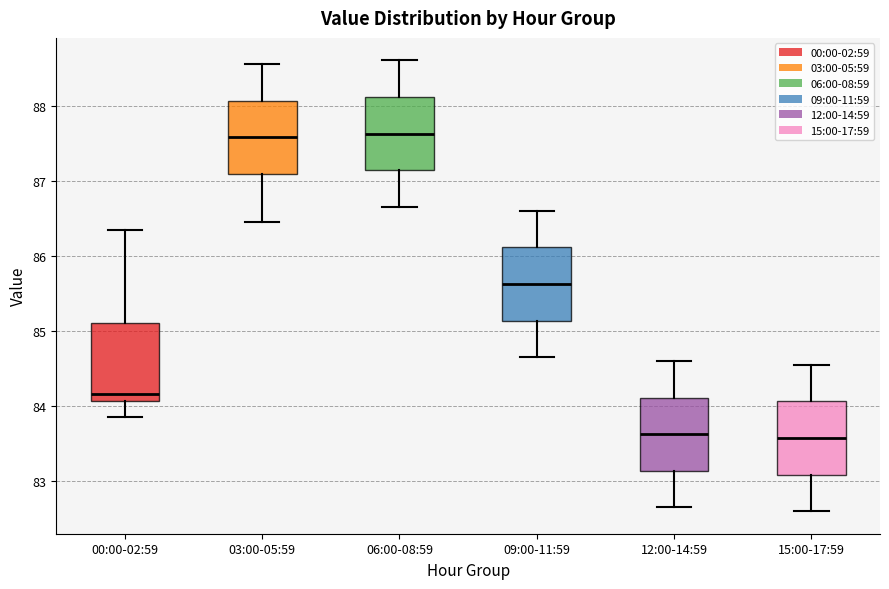

Reading left to right, read every box against the y-axis: the position of its median line, the range the box covers, and the ends of its whiskers. The values are not printed on the chart, so give them approximately, as read against the axis.

00:00-02:59: median 84.2, box 84.1 to 85.1, whiskers 83.9 to 86.3
03:00-05:59: median 87.6, box 87.1 to 88.1, whiskers 86.5 to 88.6
06:00-08:59: median 87.6, box 87.1 to 88.1, whiskers 86.7 to 88.6
09:00-11:59: median 85.6, box 85.1 to 86.1, whiskers 84.7 to 86.6
12:00-14:59: median 83.6, box 83.1 to 84.1, whiskers 82.7 to 84.6
15:00-17:59: median 83.6, box 83.1 to 84.1, whiskers 82.6 to 84.6